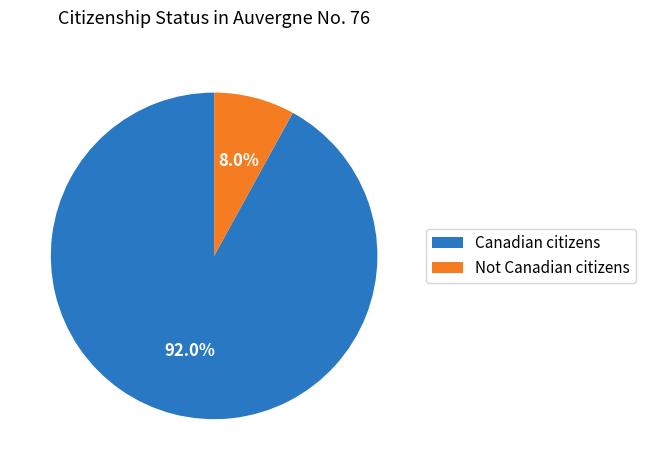

To the nearest percent, what percentage of the pie is Not Canadian citizens?

8%